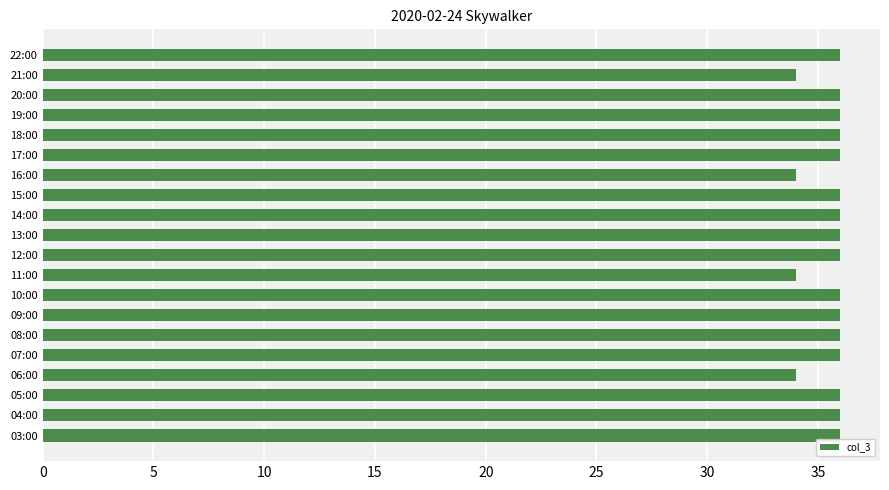

What is the average value?

36